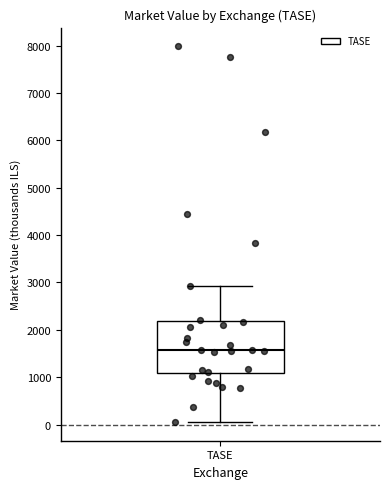

Where is the lower edge of the box for TASE on the y-axis? The values are not printed on the chart, so give them approximately, as read against the axis.

1100